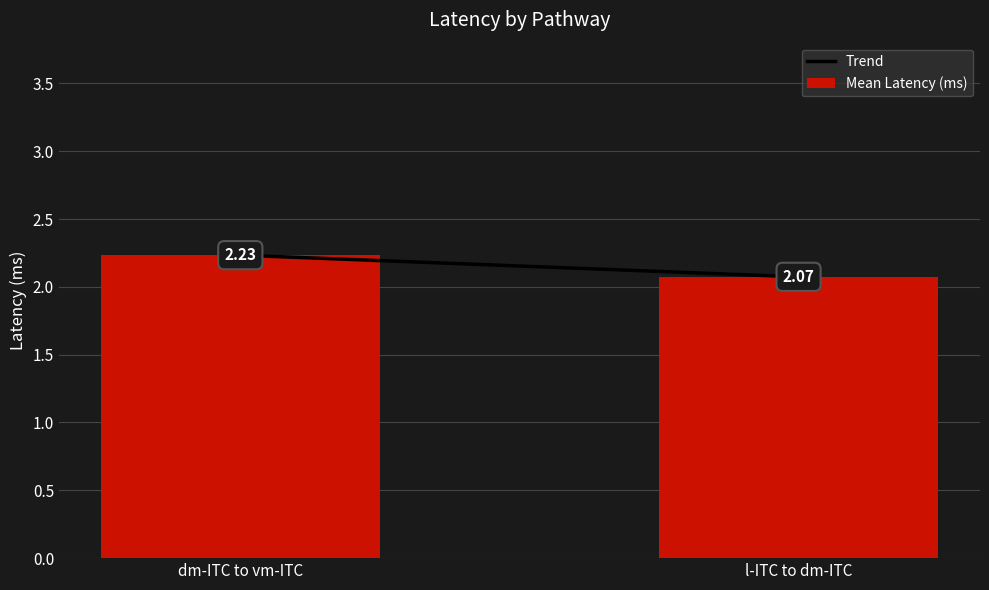

What is the sum of the values at dm-ITC to vm-ITC and l-ITC to dm-ITC?

4.3